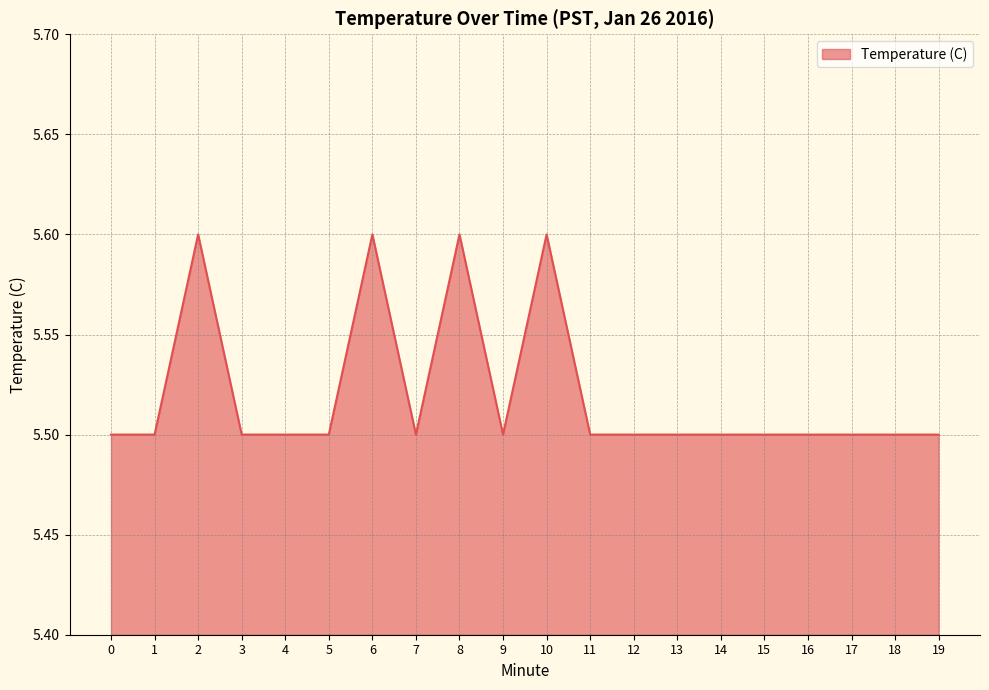

True or false: the data shows 5.6 at 6.

True